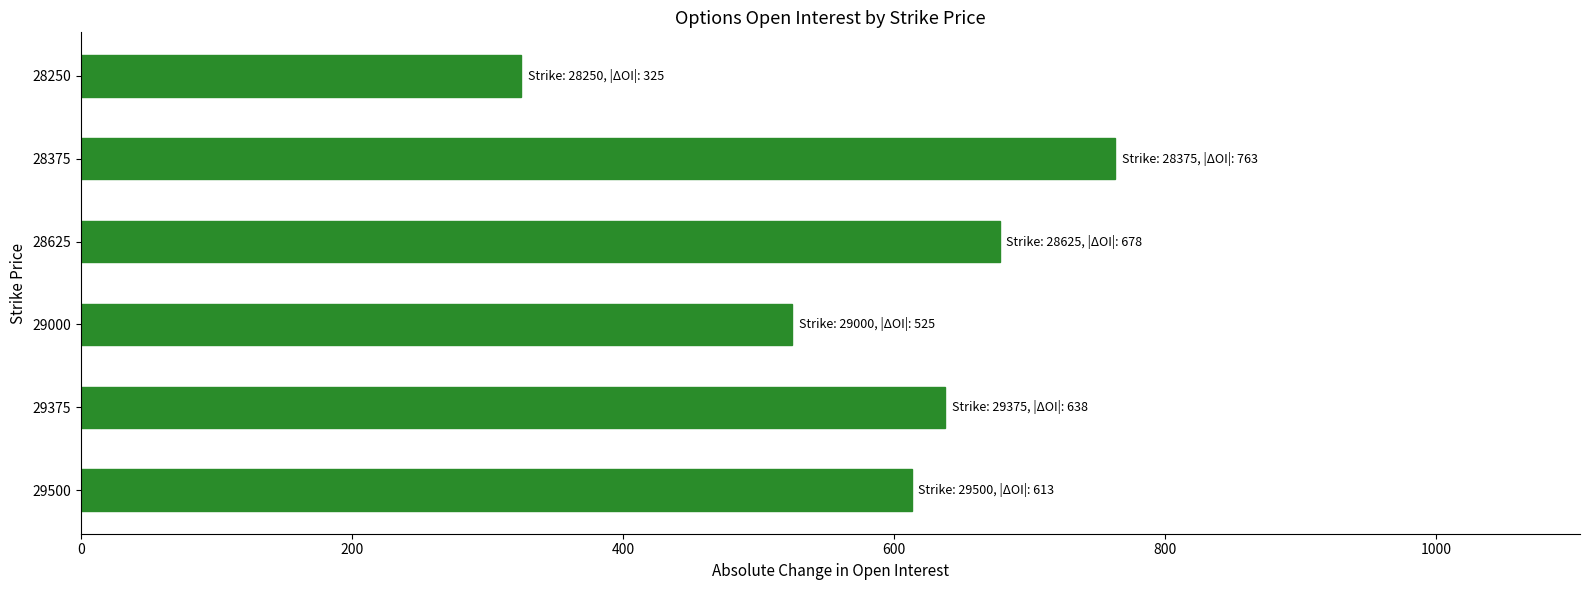

At which category does the chart reach its minimum across all series?

28250